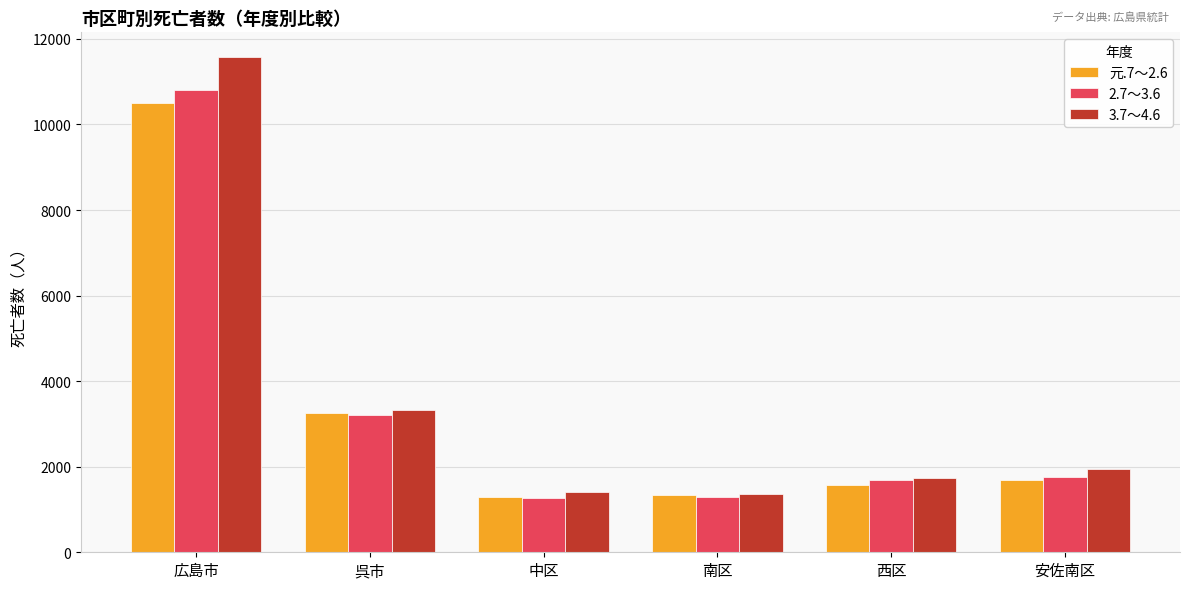

What is the total value across all series at 呉市?

9797